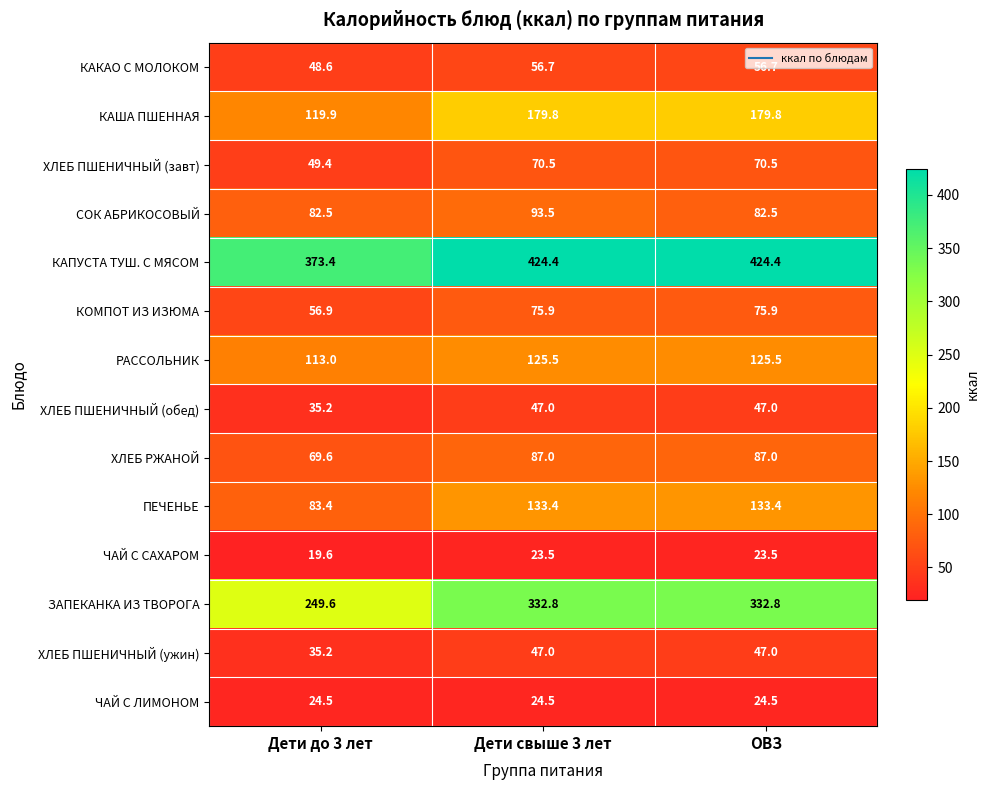

What is the difference between the second highest and minimum values in the ХЛЕБ ПШЕНИЧНЫЙ (ужин) series?

11.8